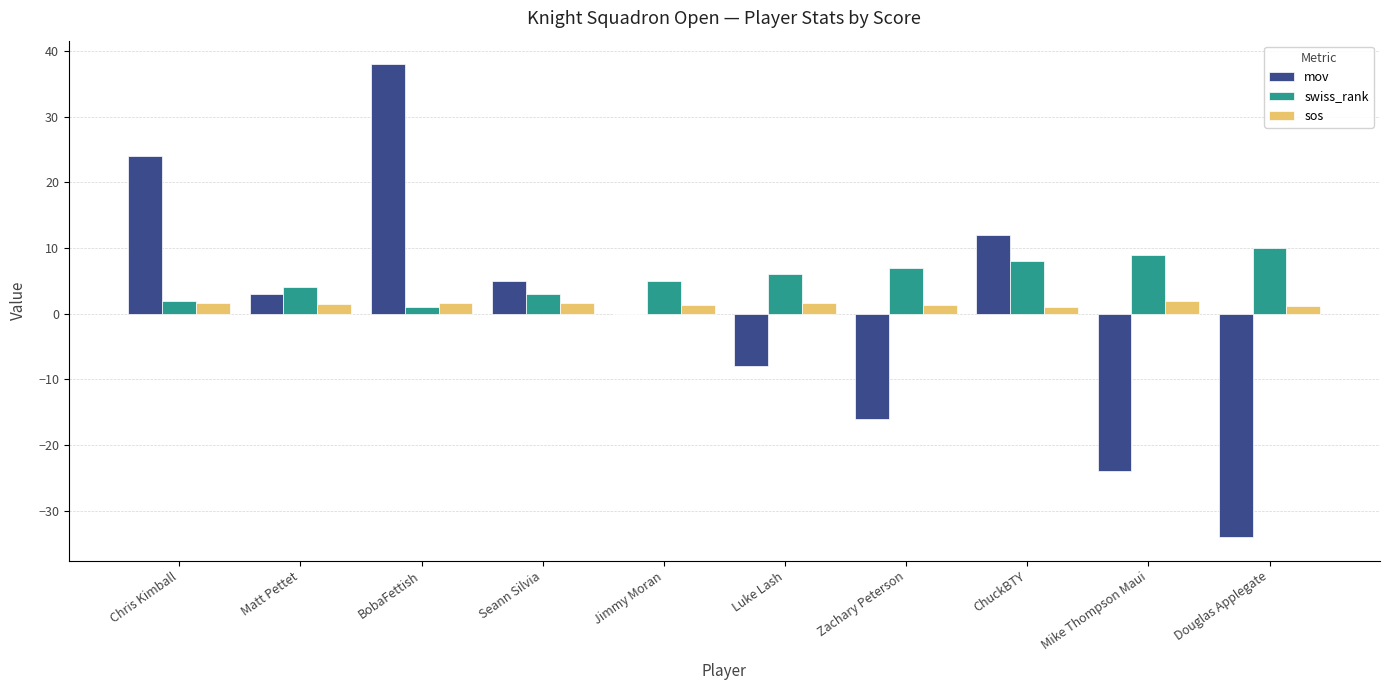

Which series has the largest total across all categories?

swiss_rank